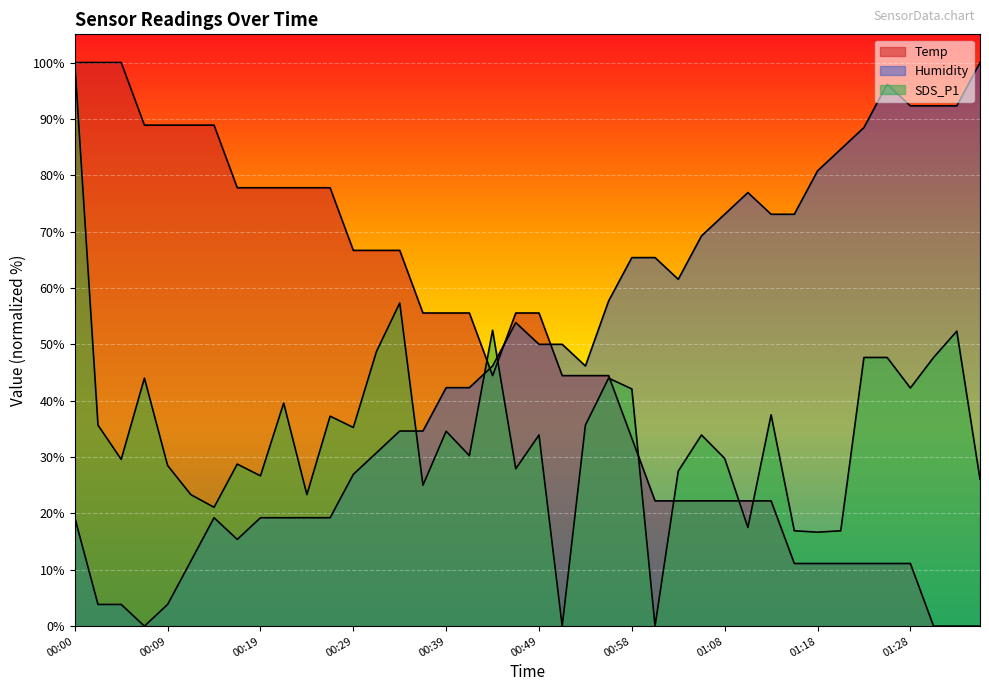

What is the difference between the second highest and second lowest values in the Temp series?

100.0